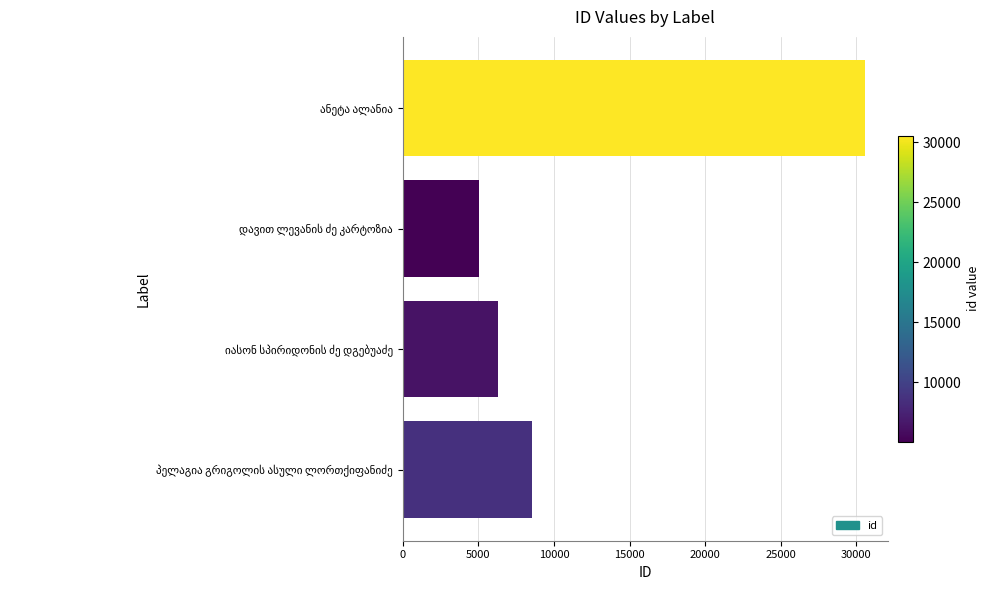

What is the smallest value displayed?

5015